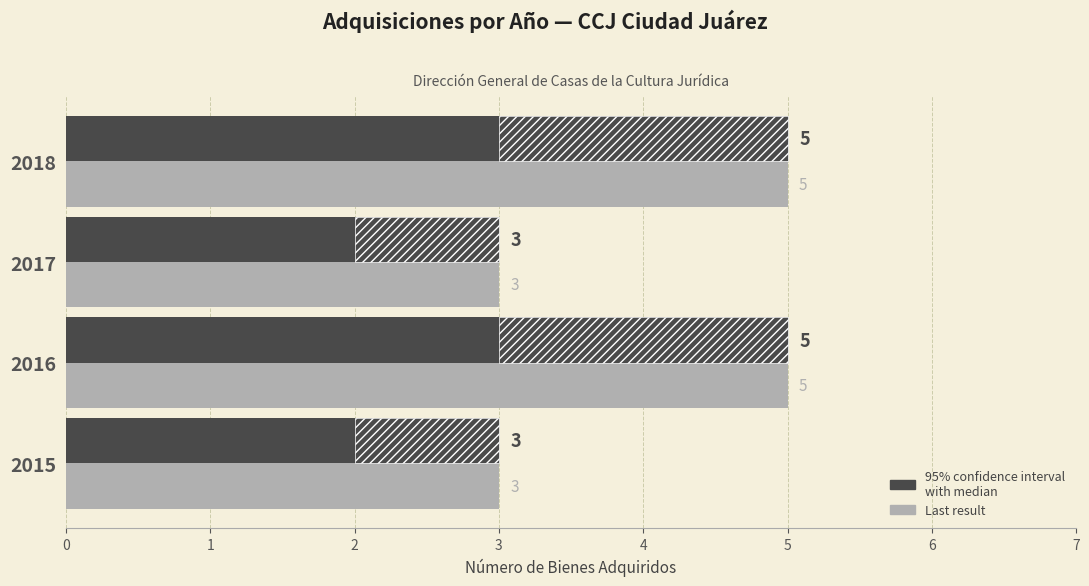

How many groups of bars are there?

4